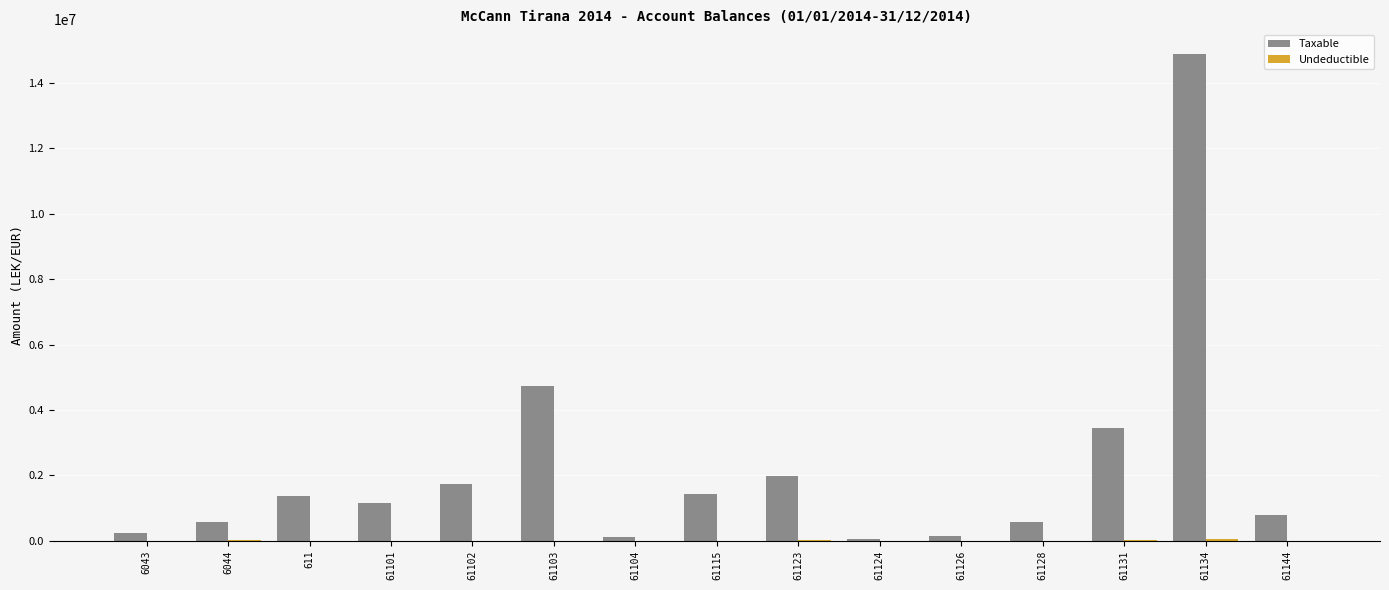

At which category is the sum across all series the highest?

61134